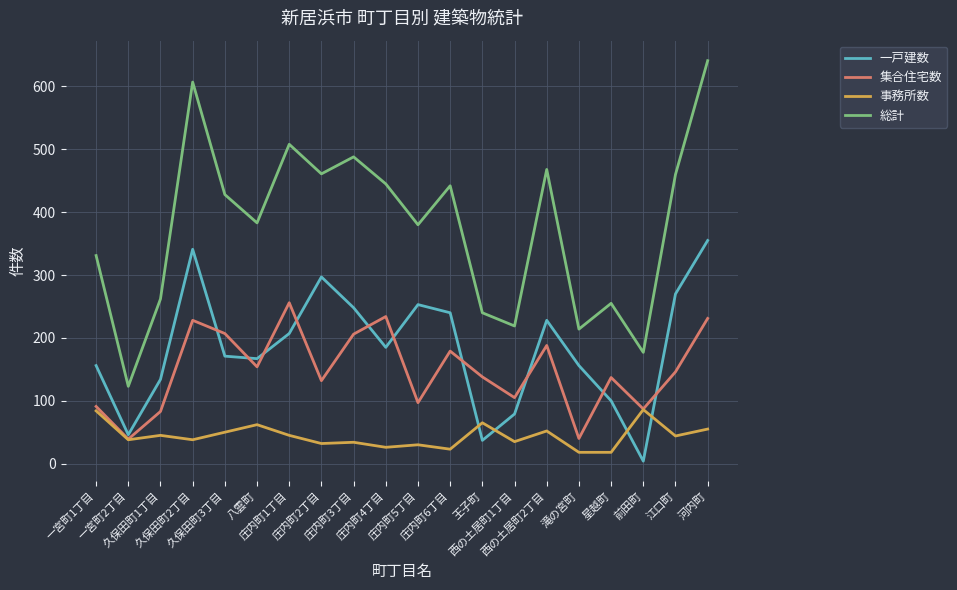

At which label does 事務所数 first exceed 44?

一宮町1丁目